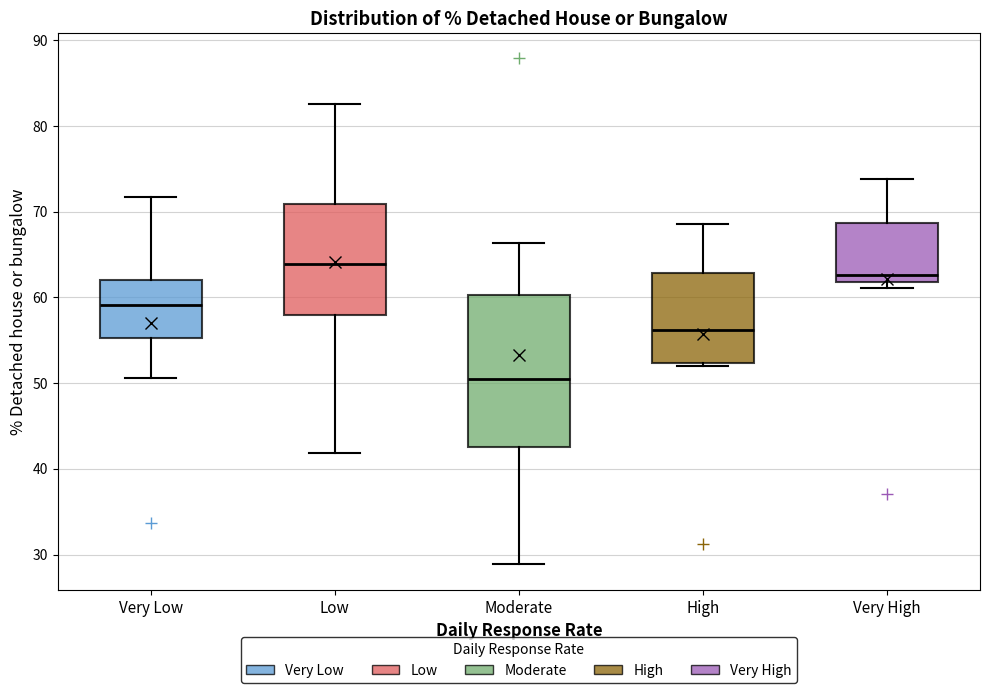

Which box is the tallest, from its lower edge to its upper edge?

Moderate